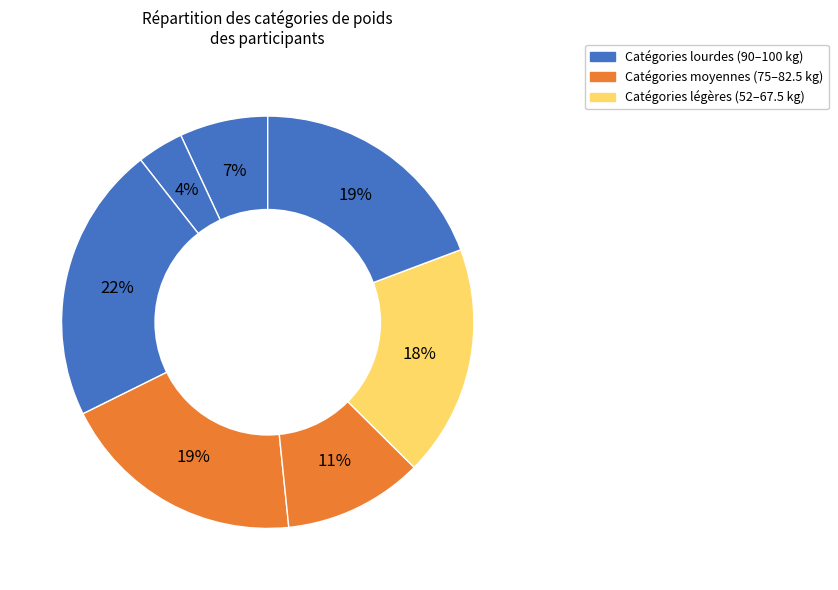

Count the number of slices in the pie.

7